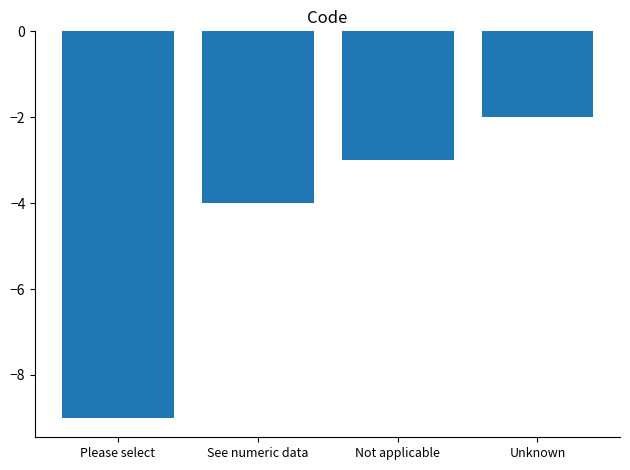

Reading right to left, transcribe all the data shown in this chart.

-2	-3	-4	-9